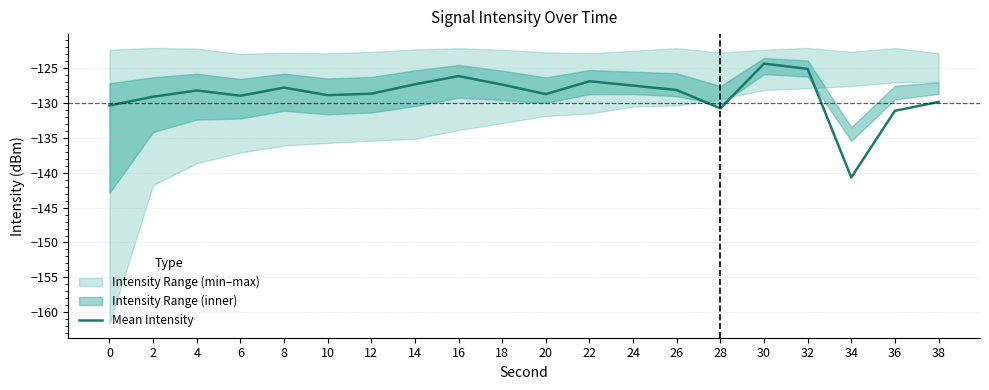

Rank the categories by value from lowest to highest.

34, 36, 28, 0, 38, 2, 6, 10, 20, 12, 4, 26, 8, 24, 18, 14, 22, 16, 32, 30